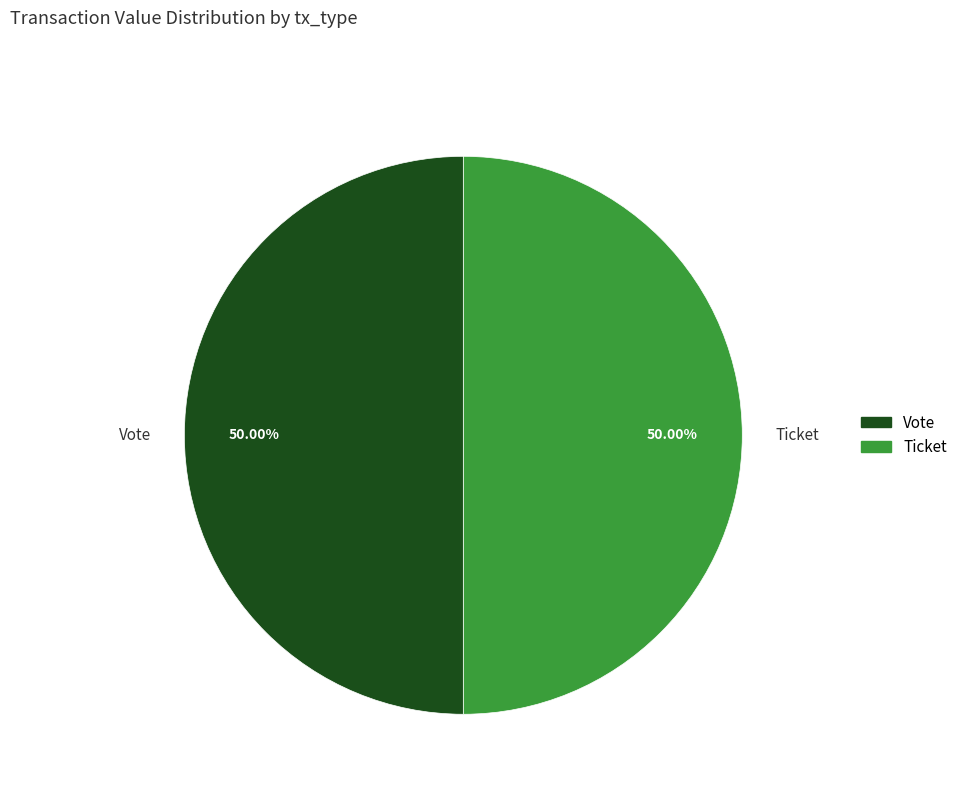

To the nearest percent, what is the average slice percentage?

50%